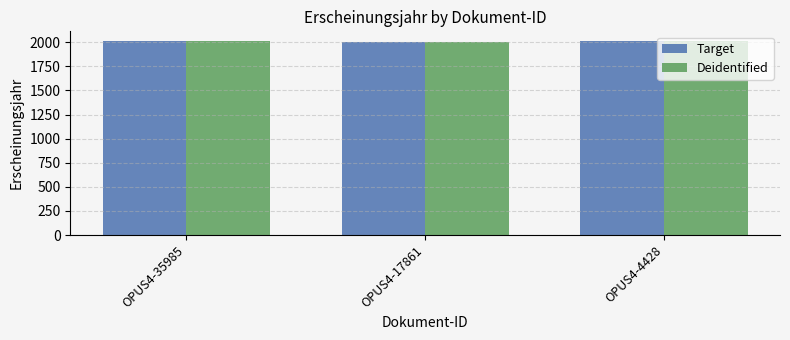

What is the lowest value of the Target series?

2001